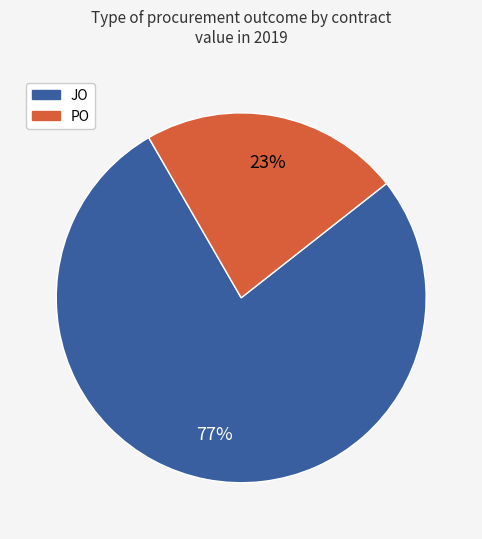

To the nearest percent, what is the average slice percentage?

50%